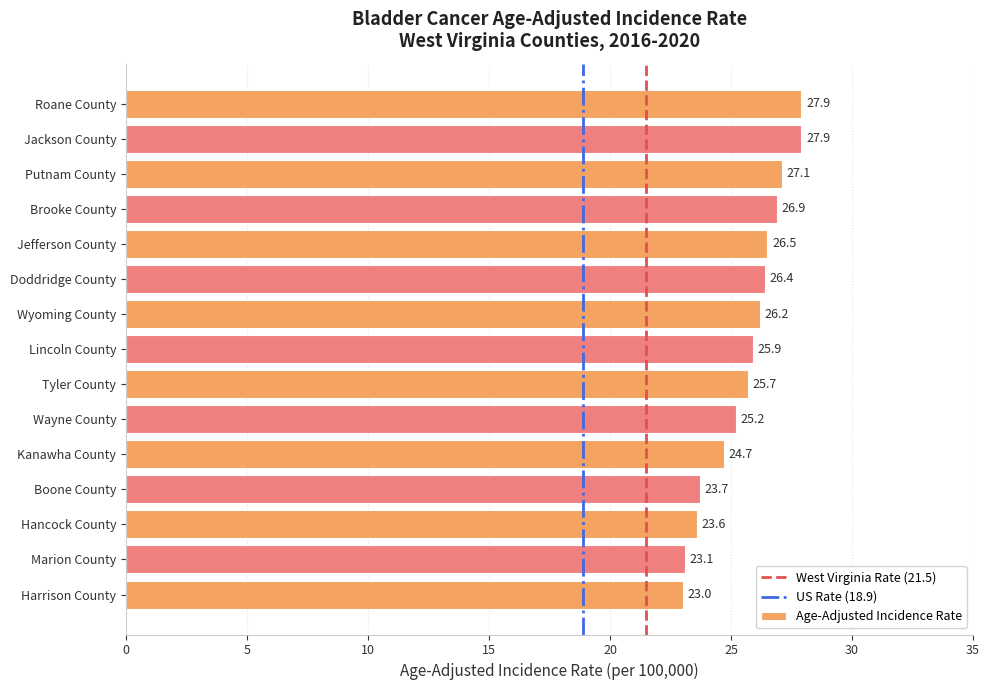

What is the sum of all values?

383.8